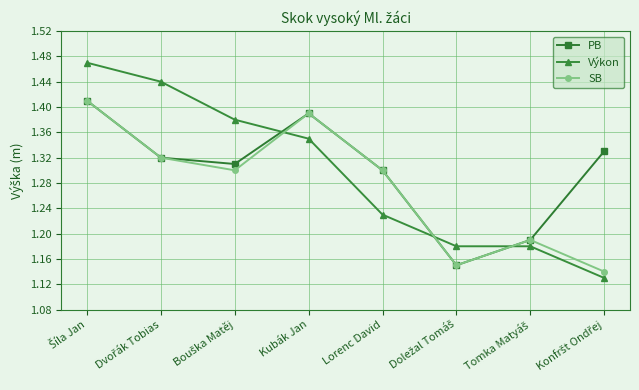

How many lines are shown in the chart?

3